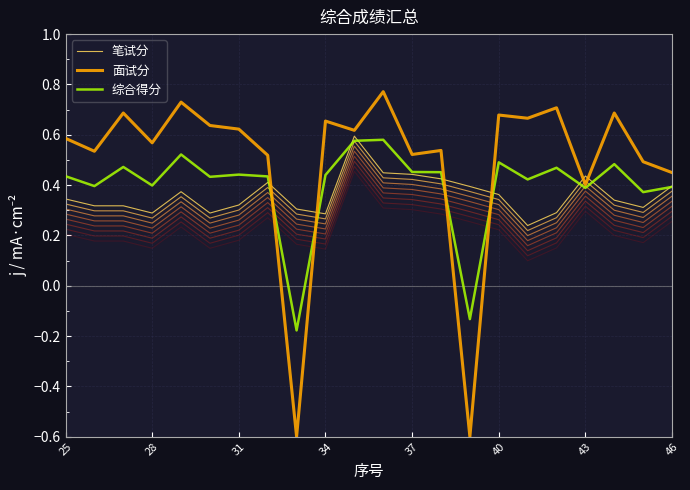

Where does the 综合得分 series first go above 0?

25